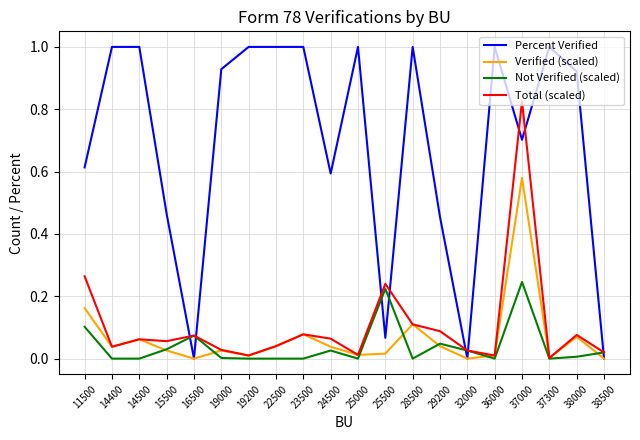

In Total (scaled), how many points are lower than both neighbors (excluding endpoints)?

6